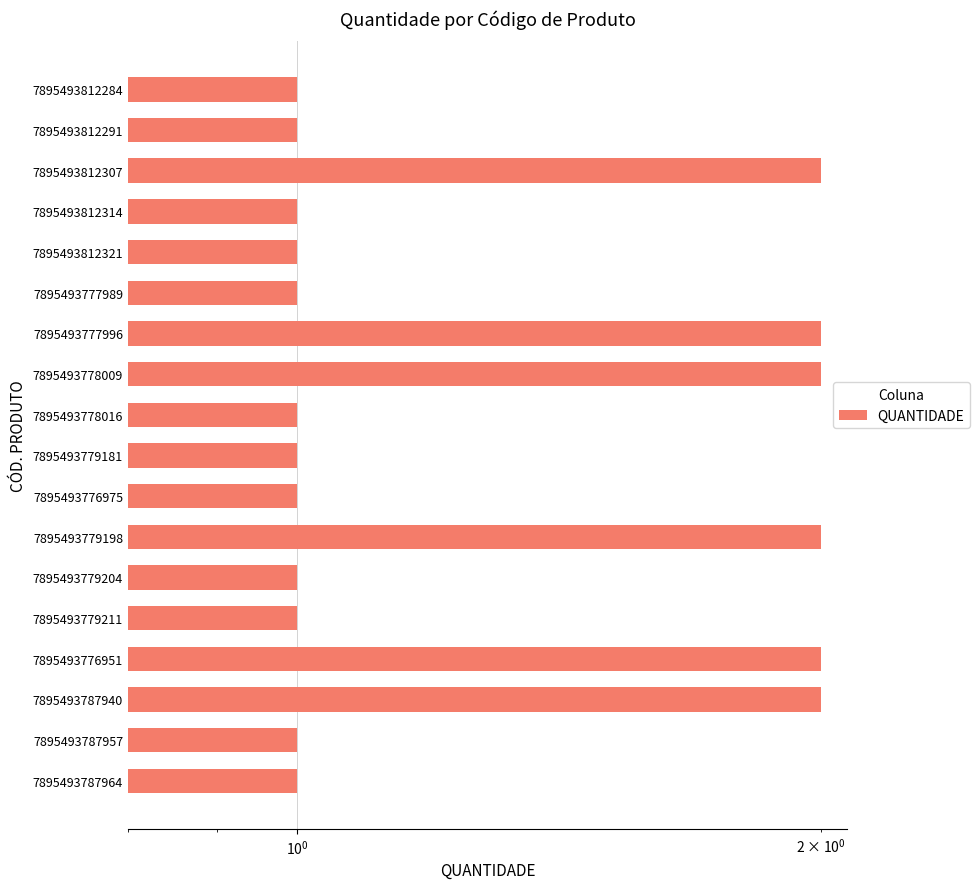

How many bars are there in total?

18